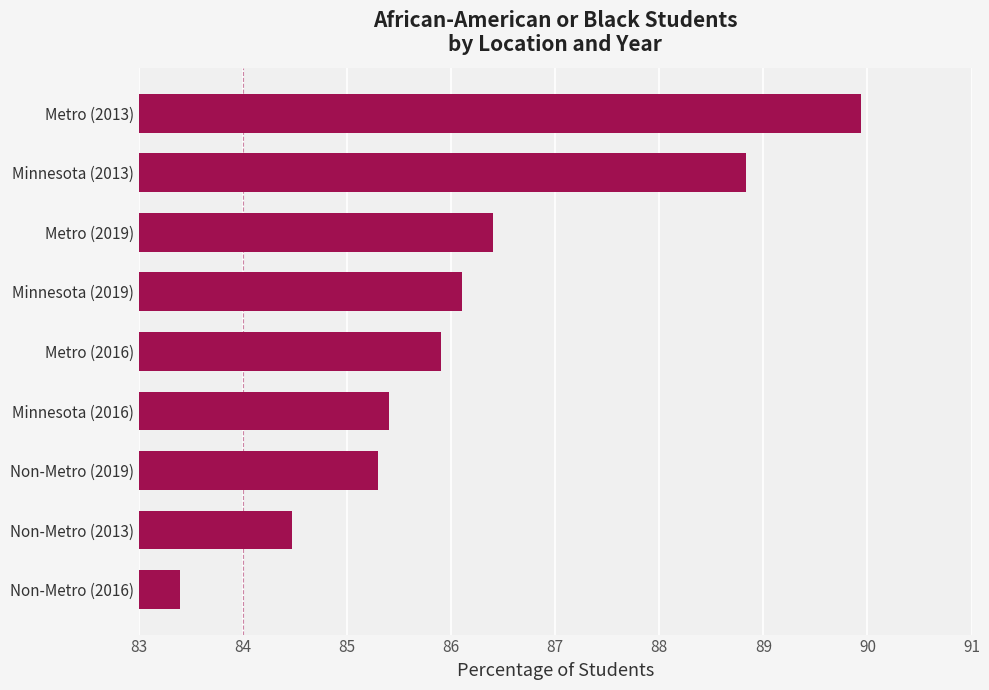

Count the number of data series in this chart.

1